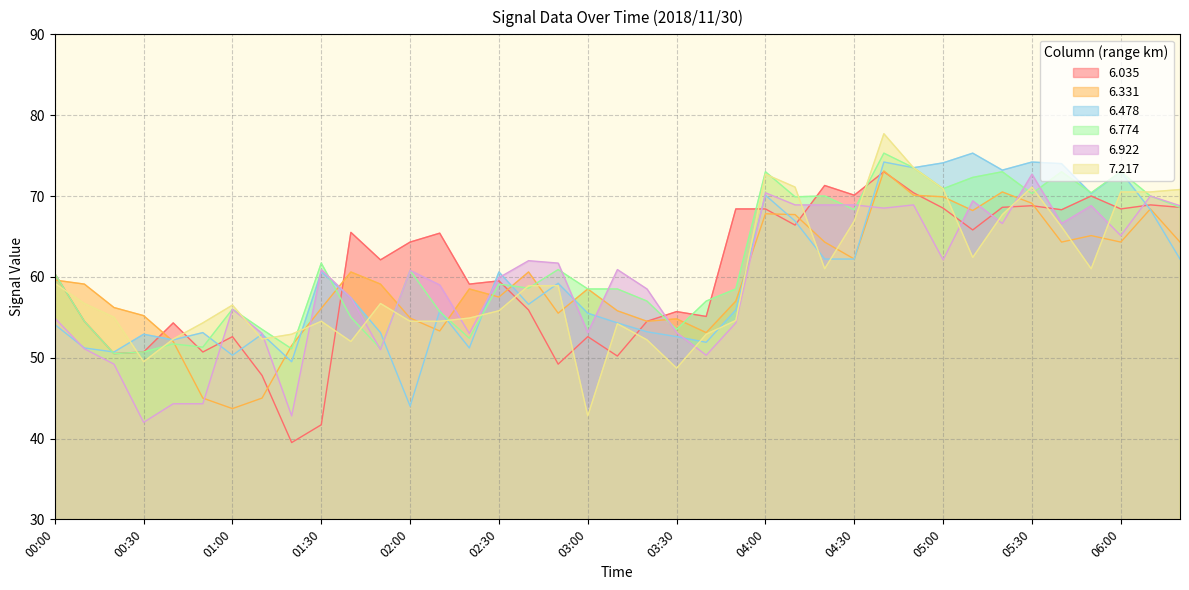

What is the maximum value for 7.217?

77.7